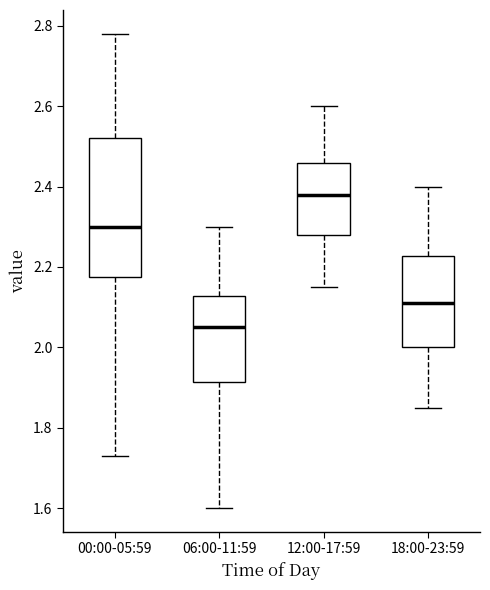

Which box has the highest median line?

12:00-17:59